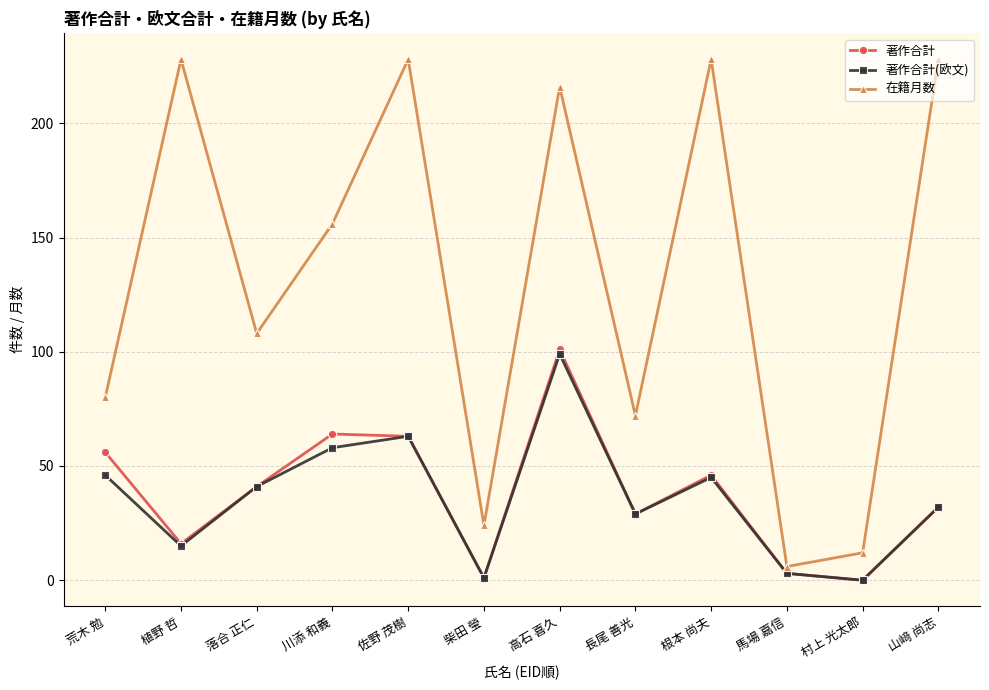

Where is 在籍月数 nearest to the value 117?

落合 正仁